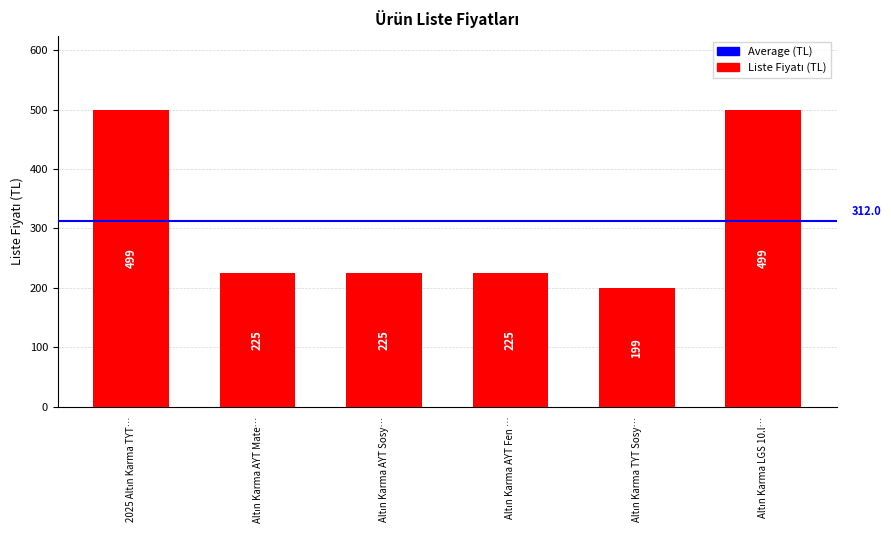

What is the value of the 6th bar from the left?

499